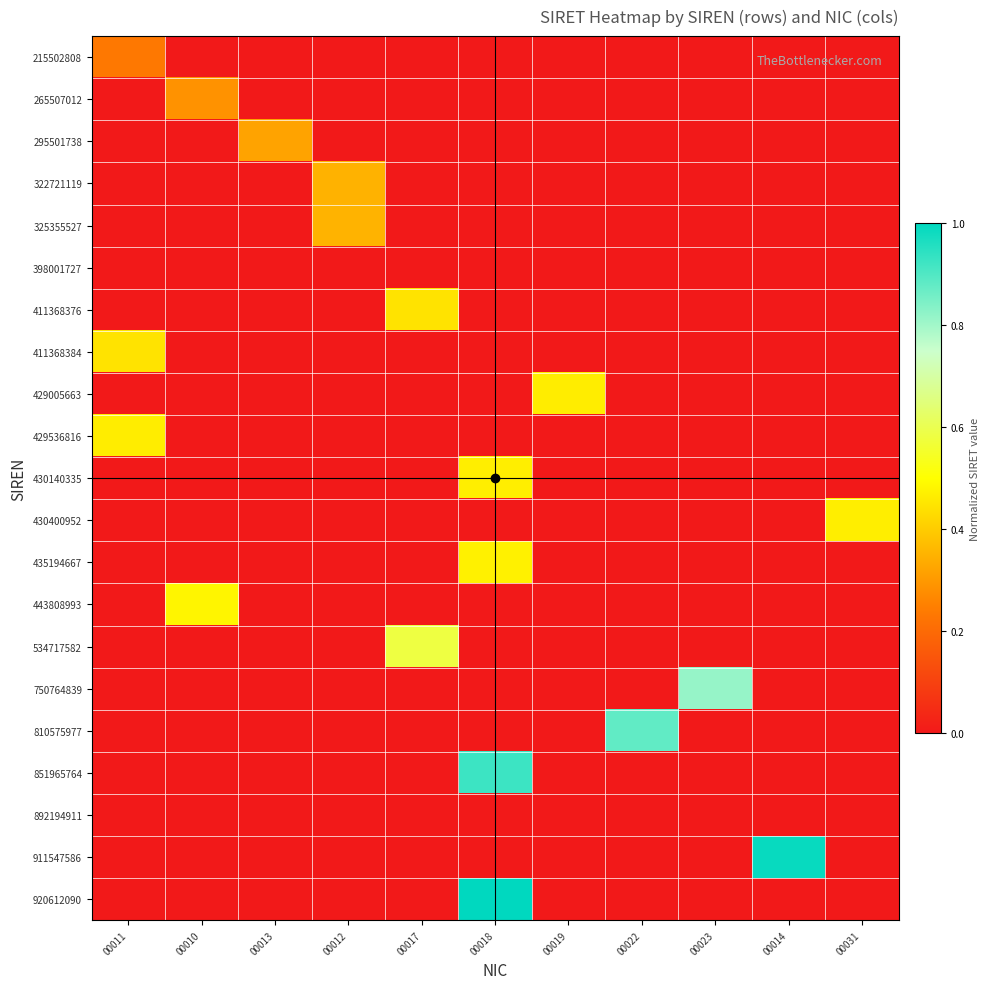

Count the number of categories in the chart.

11